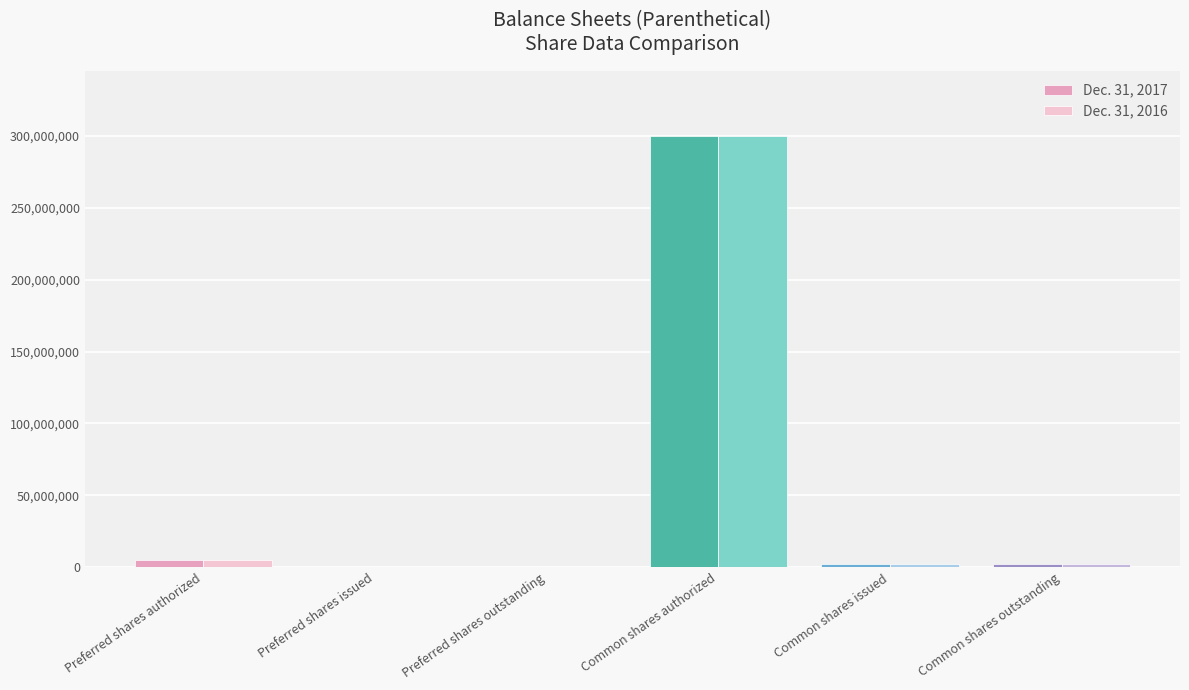

At which label does Dec. 31, 2017 reach its peak?

Common shares authorized